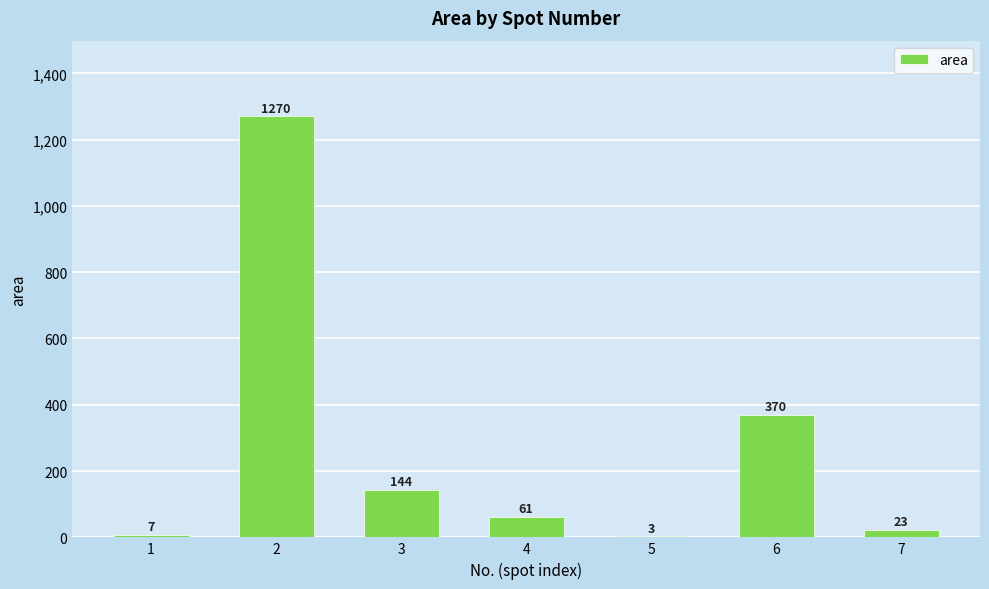

The value at 3 is 144. True or false?

True